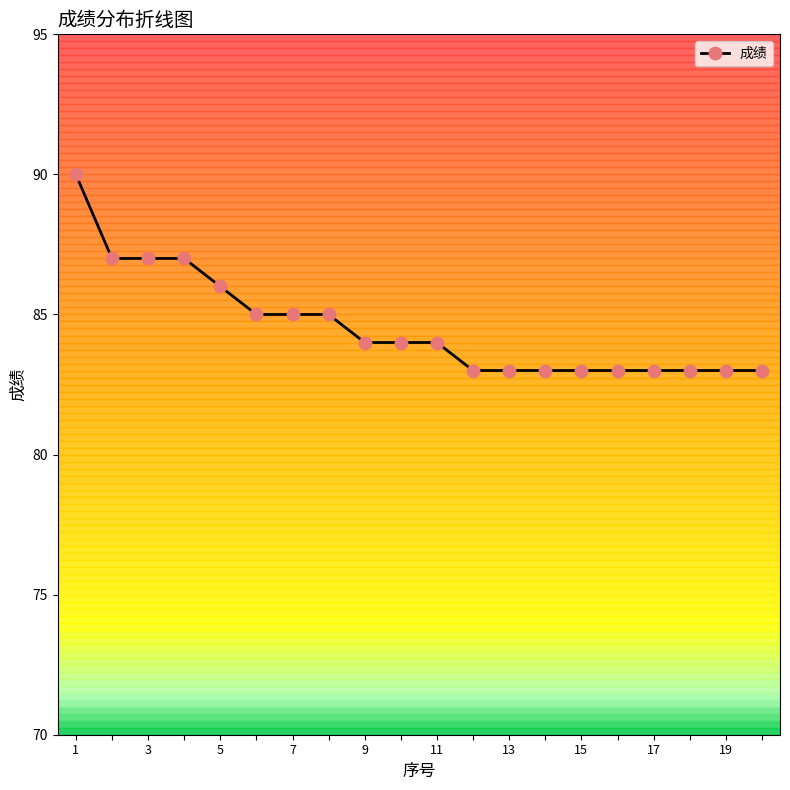

Reading right to left, list all the values displayed in this chart.

83	83	83	83	83	83	83	83	83	84	84	84	85	85	85	86	87	87	87	90